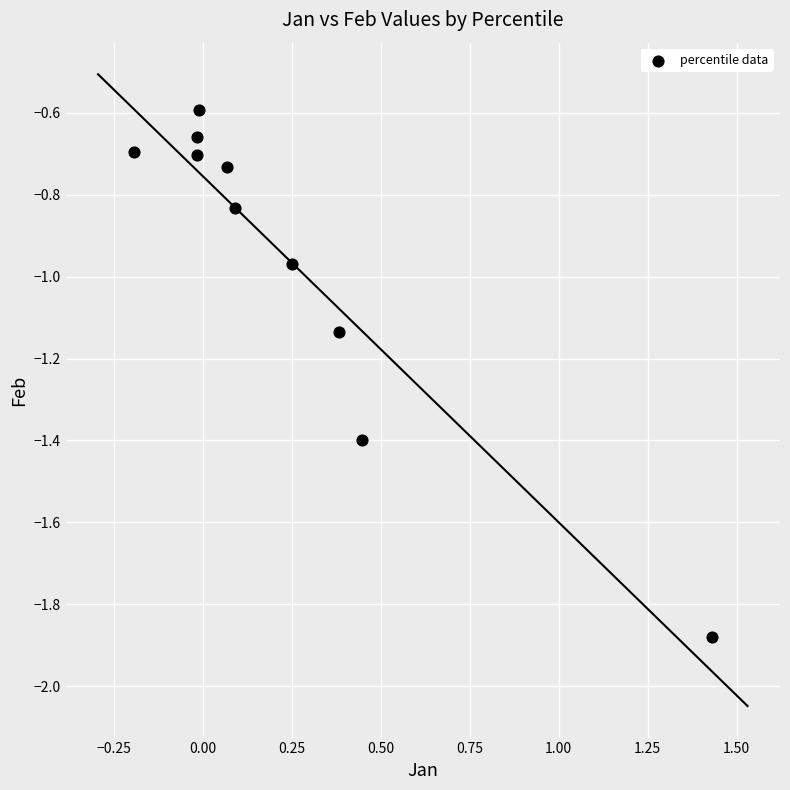

What is the range of Y values (max minus min)?

1.3